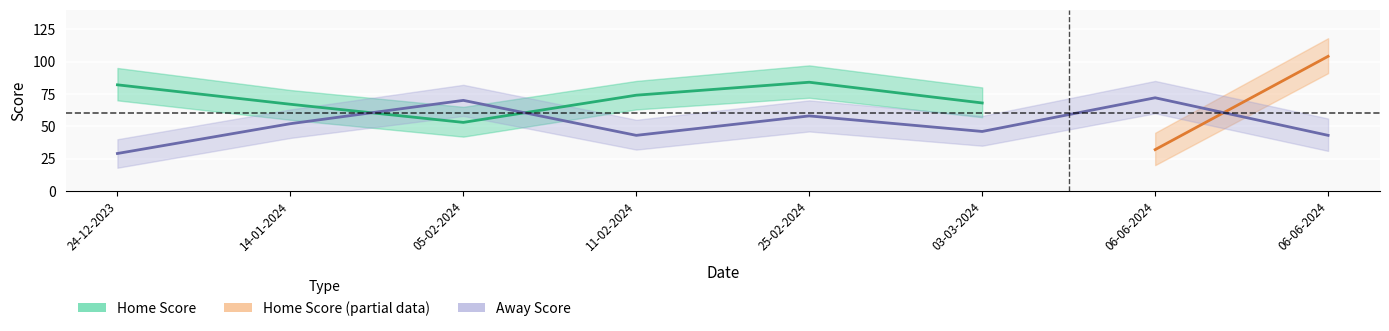

What is the label of the 4th point from the left?

11-02-2024